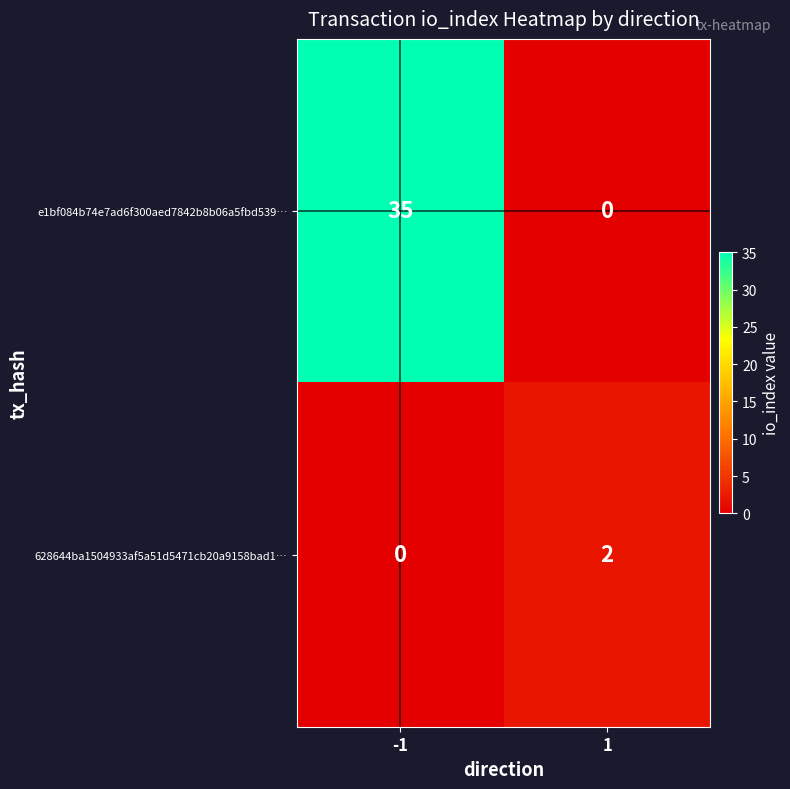

The value of 628644ba1504933af5a51d5471cb20a9158bad1… at -1 is 1. True or false?

False